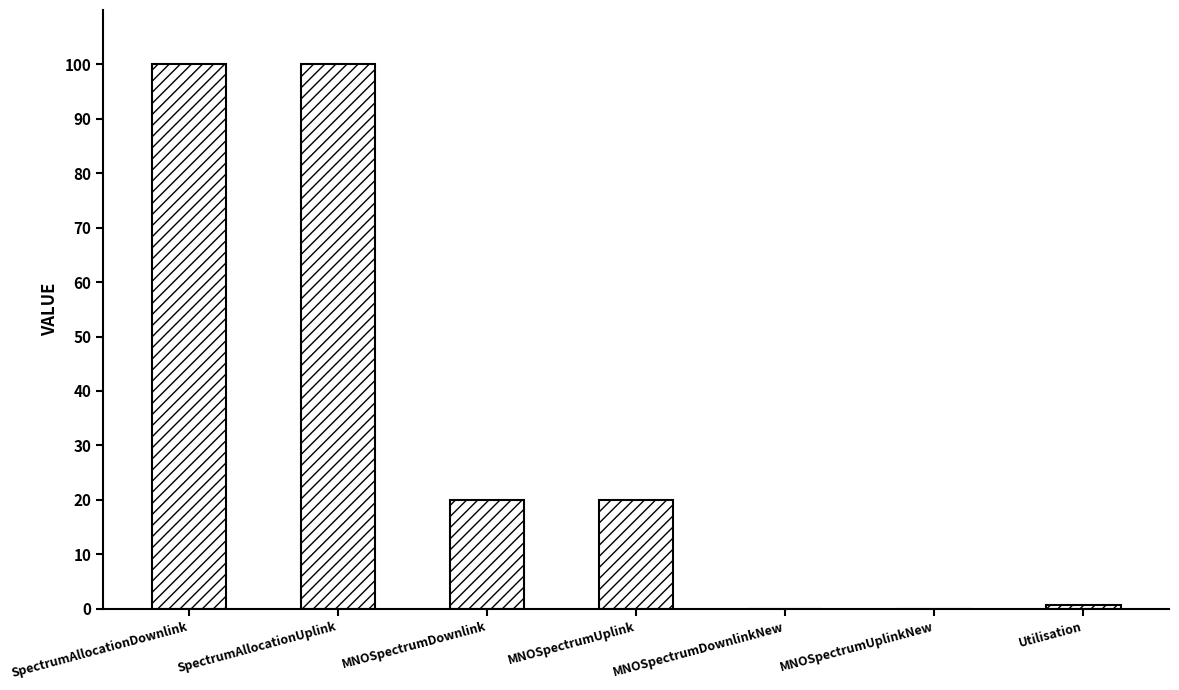

The value at MNOSpectrumUplinkNew is 0.0. True or false?

True